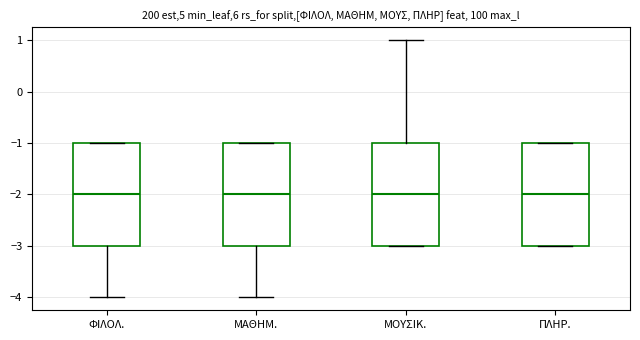

Reading left to right, read every box against the y-axis: the position of its median line, the range the box covers, and the ends of its whiskers. The values are not printed on the chart, so give them approximately, as read against the axis.

ΦΙΛΟΛ.: median -2, box -3 to -1, whiskers -4 to -1
ΜΑΘΗΜ.: median -2, box -3 to -1, whiskers -4 to -1
ΜΟΥΣΙΚ.: median -2, box -3 to -1, whiskers -3 to 1
ΠΛΗΡ.: median -2, box -3 to -1, whiskers -3 to -1